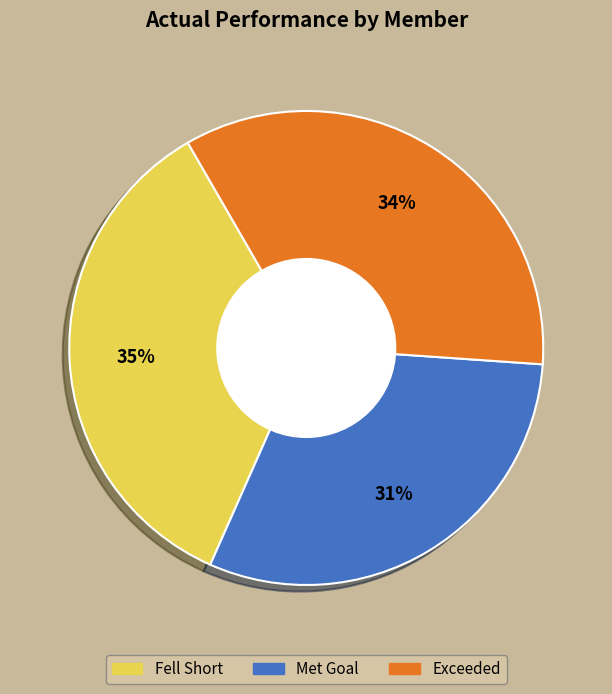

To the nearest percent, what is the difference between the largest and smallest slice percentages?

4%